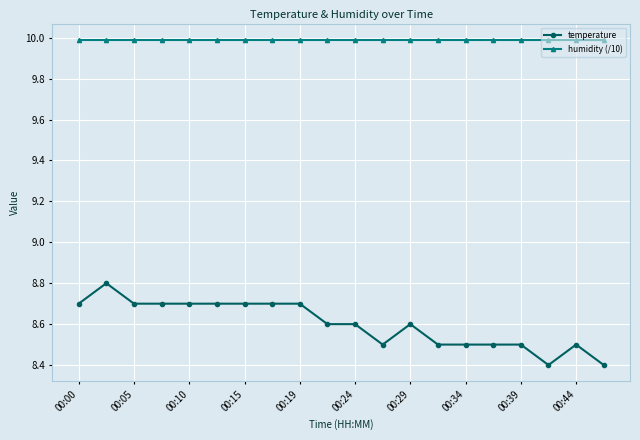

List the series in order of their overall mean, highest first.

humidity (/10), temperature